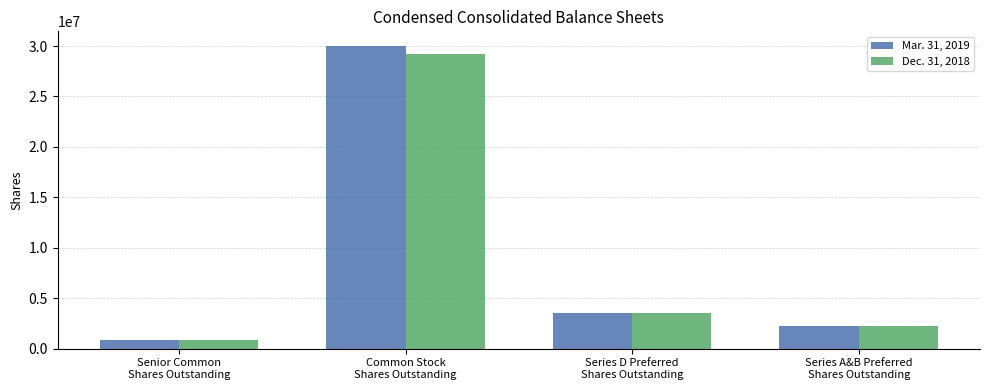

What is the sum of the Mar. 31, 2019 values at Series D Preferred
Shares Outstanding and Senior Common
Shares Outstanding?

4372732